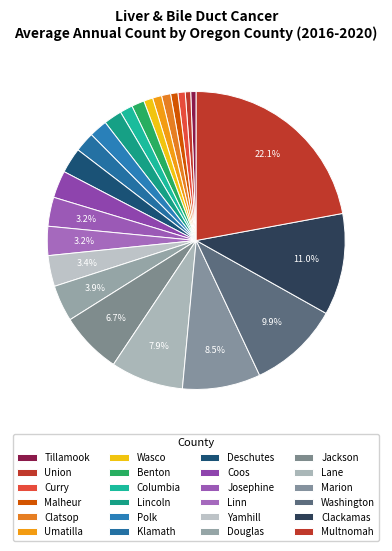

Rank the categories by value from lowest to highest.

Tillamook, Union, Curry, Malheur, Clatsop, Umatilla, Wasco, Benton, Columbia, Lincoln, Polk, Klamath, Deschutes, Coos, Josephine, Linn, Yamhill, Douglas, Jackson, Lane, Marion, Washington, Clackamas, Multnomah